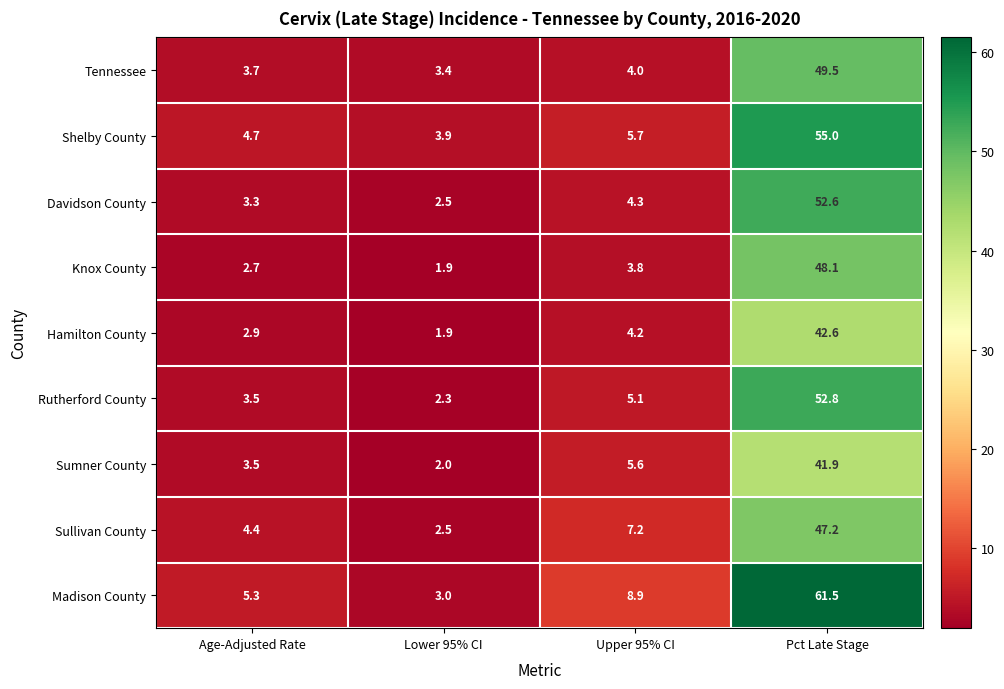

What is the total value across all series at Pct Late Stage?

451.2